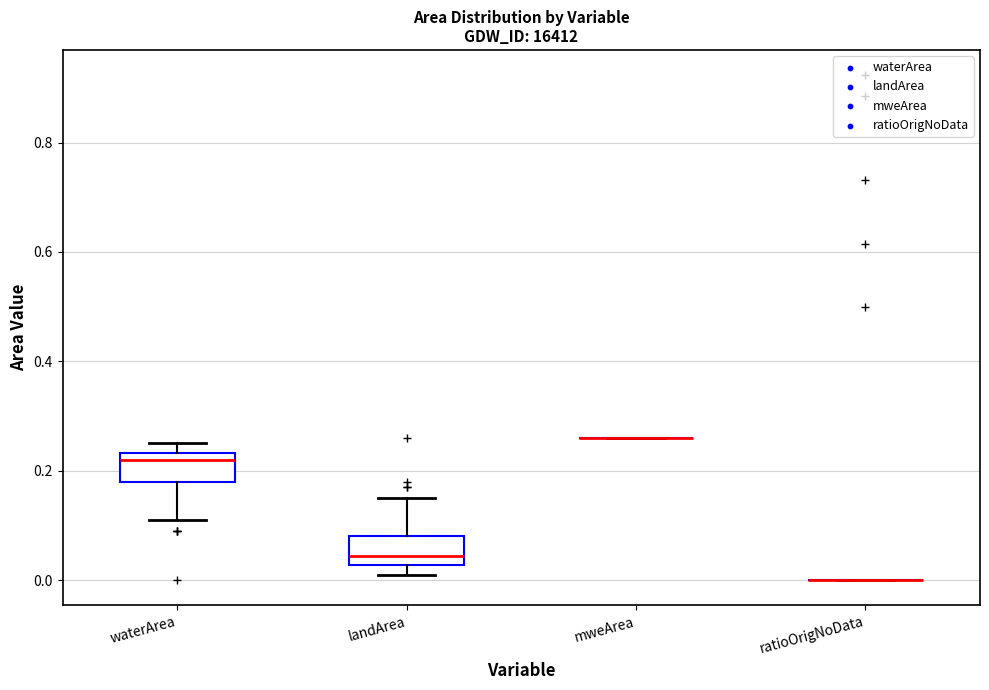

Where is the lower edge of the box for waterArea on the y-axis? The values are not printed on the chart, so give them approximately, as read against the axis.

0.18